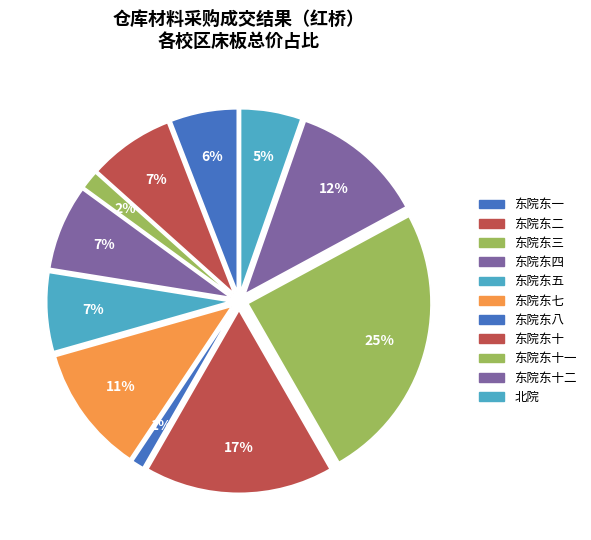

Does any single category account for the majority?

No